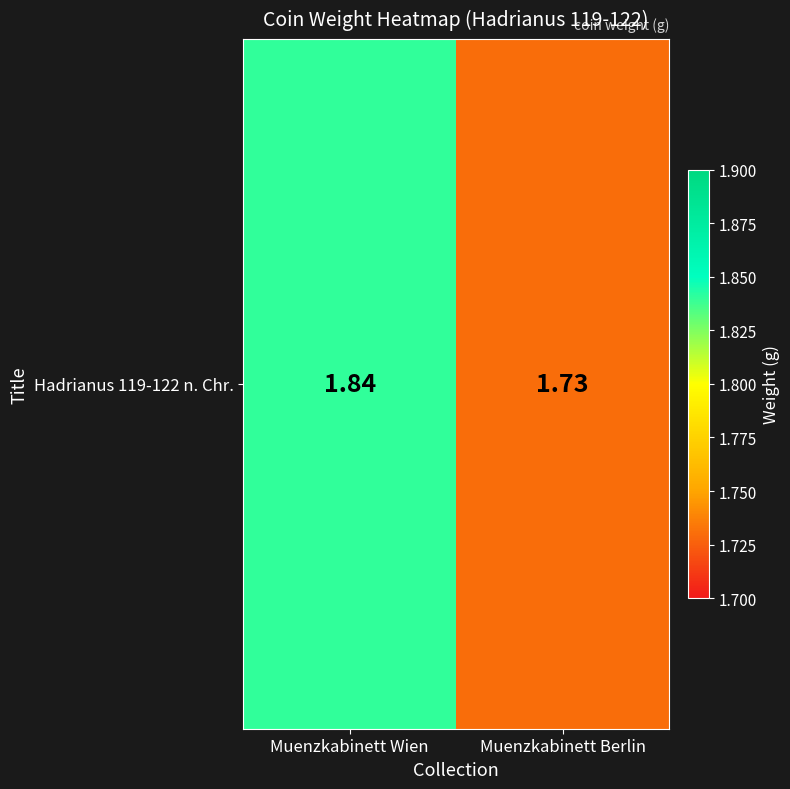

Reading left to right, what are all the values shown in this chart?

Muenzkabinett Wien=1.8	Muenzkabinett Berlin=1.7